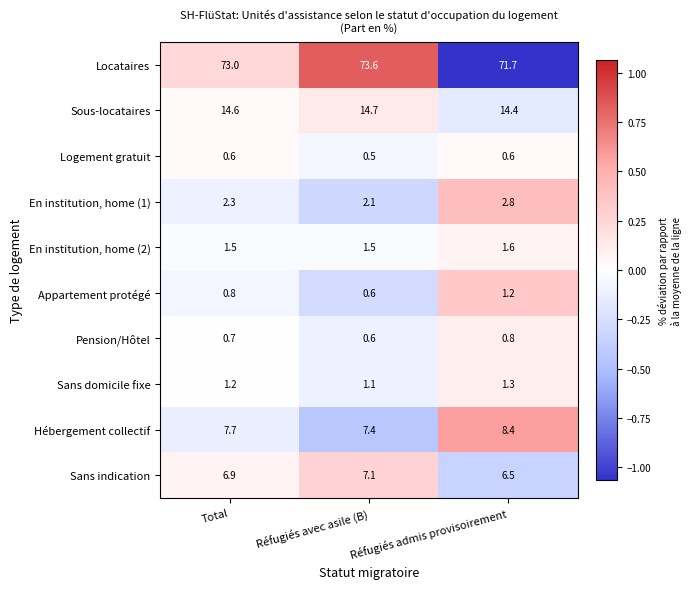

Which label corresponds to the largest value in the chart?

Réfugiés avec asile (B)